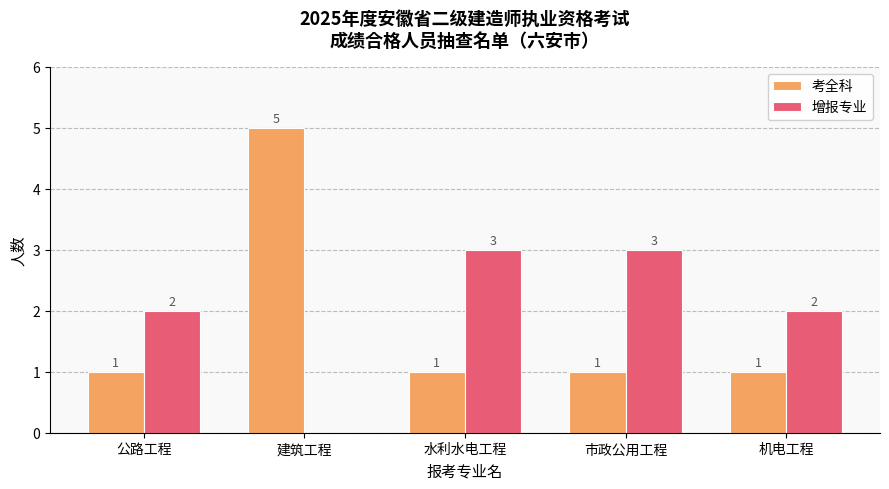

How many data points does each series have?

5